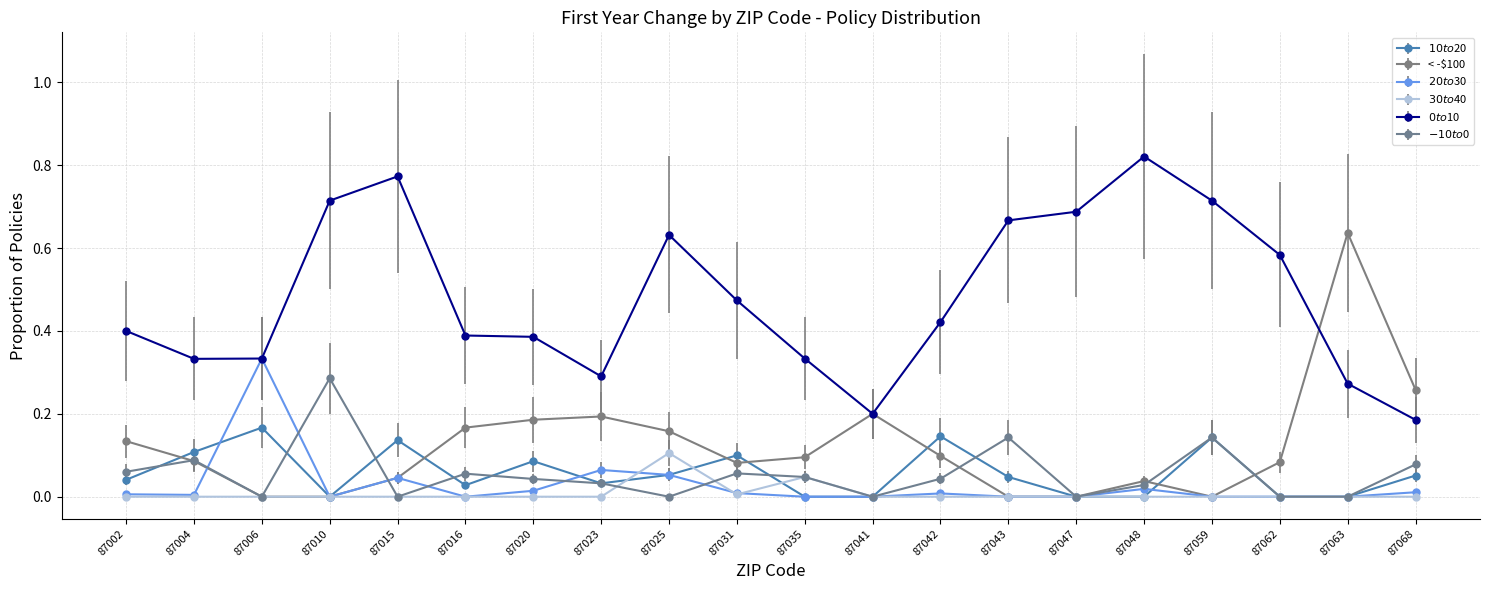

True or false: $0 to $10 and $10 to $20 cross at least once.

False